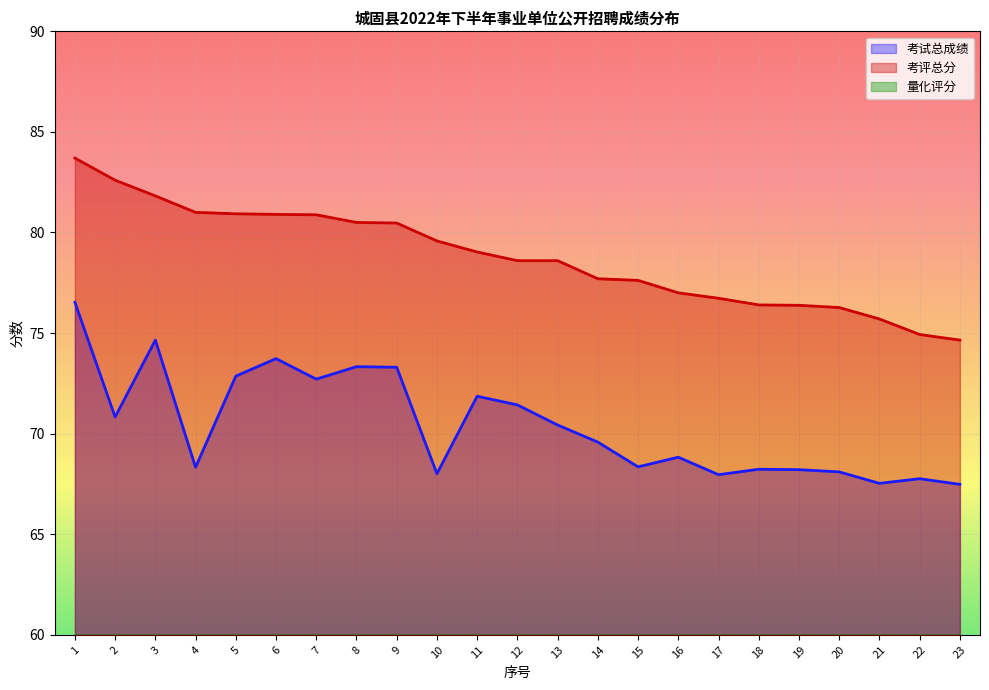

What is the difference between the second highest and second lowest values in the 考评总分 series?

7.7